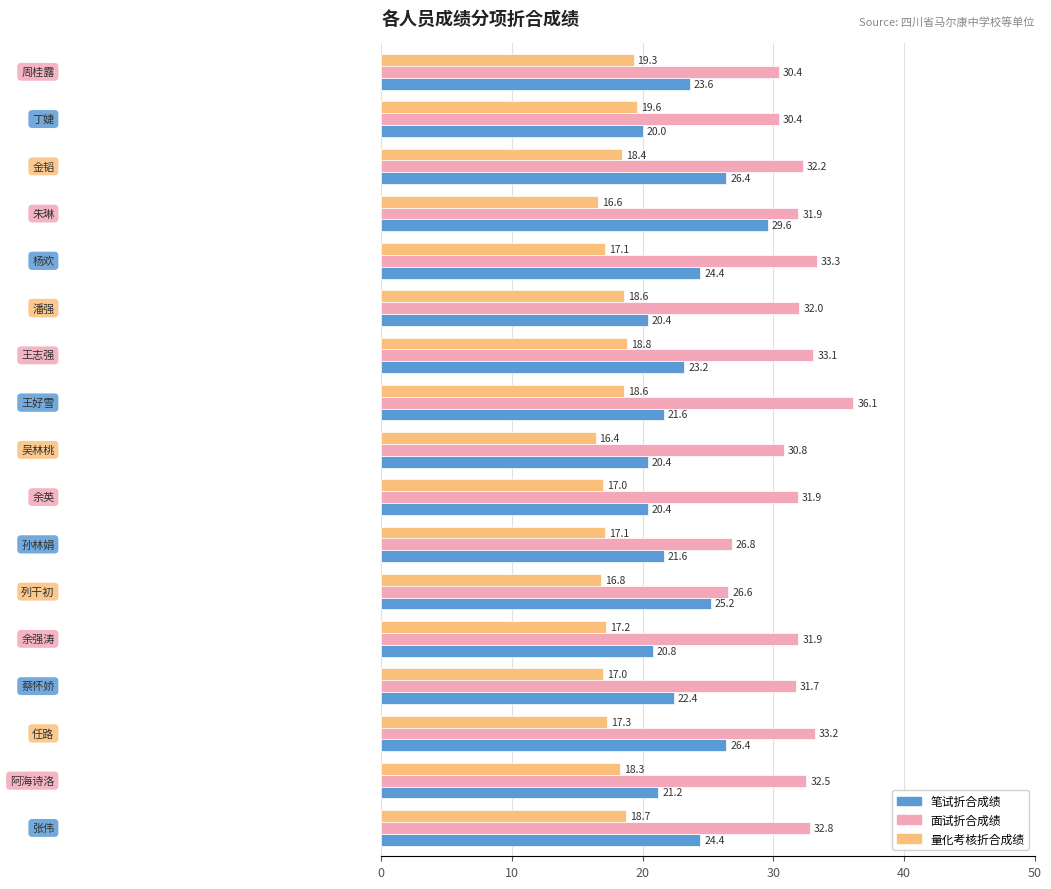

What is the smallest value displayed?

16.4